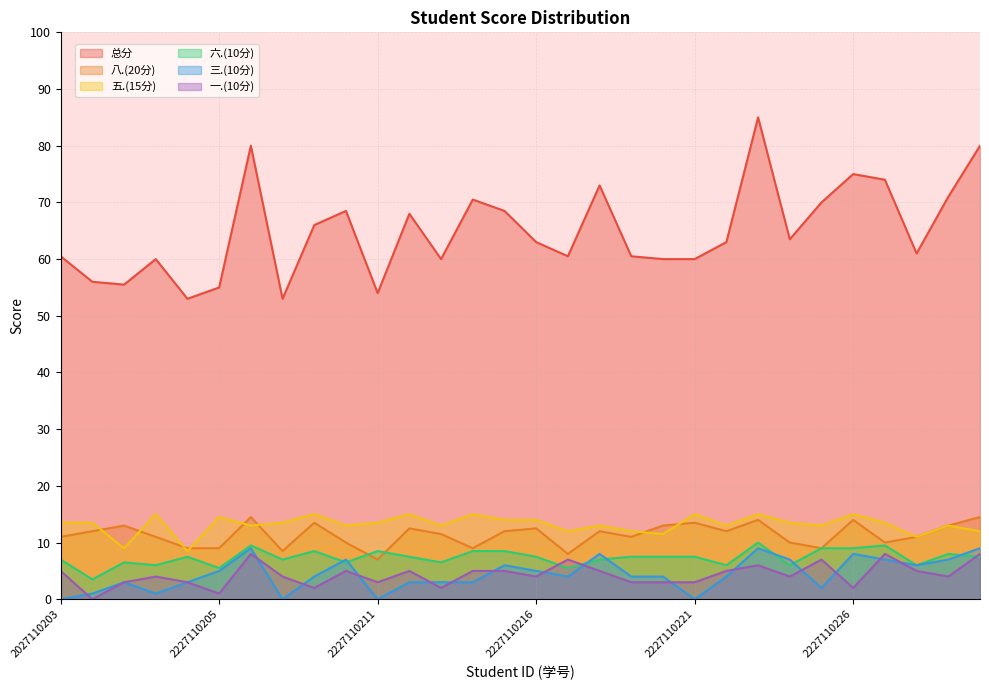

Reading left to right, list all the values displayed in this chart.

总分: 2027110203=60.5	2227110201=56.0	2227110202=55.5	2227110203=60.0	2227110204=53.0	2227110205=55.0	2227110207=80.0	2227110208=53.0	2227110209=66.0	2227110210=68.5	2227110211=54.0	2227110212=68.0	2227110213=60.0	2227110214=70.5	2227110215=68.5	2227110216=63.0	2227110217=60.5	2227110218=73.0	2227110219=60.5	2227110220=60.0	2227110221=60.0	2227110222=63.0	2227110223=85.0	2227110224=63.5	2227110225=70.0	2227110226=75.0	2227110227=74.0	2227110228=61.0	2227110229=71.0	2227110230=80.0
八.(20分): 2027110203=11.0	2227110201=12.0	2227110202=13.0	2227110203=11.0	2227110204=9.0	2227110205=9.0	2227110207=14.5	2227110208=8.5	2227110209=13.5	2227110210=10.0	2227110211=7.0	2227110212=12.5	2227110213=11.5	2227110214=9.0	2227110215=12.0	2227110216=12.5	2227110217=8.0	2227110218=12.0	2227110219=11.0	2227110220=13.0	2227110221=13.5	2227110222=12.0	2227110223=14.0	2227110224=10.0	2227110225=9.0	2227110226=14.0	2227110227=10.0	2227110228=11.0	2227110229=13.0	2227110230=14.5
五.(15分): 2027110203=13.5	2227110201=13.5	2227110202=9.0	2227110203=15.0	2227110204=8.5	2227110205=14.5	2227110207=13.0	2227110208=13.5	2227110209=15.0	2227110210=13.0	2227110211=13.5	2227110212=15.0	2227110213=13.0	2227110214=15.0	2227110215=14.0	2227110216=14.0	2227110217=12.0	2227110218=13.0	2227110219=12.0	2227110220=11.5	2227110221=15.0	2227110222=13.0	2227110223=15.0	2227110224=13.5	2227110225=13.0	2227110226=15.0	2227110227=13.5	2227110228=11.0	2227110229=13.0	2227110230=12.0
六.(10分): 2027110203=7.0	2227110201=3.5	2227110202=6.5	2227110203=6.0	2227110204=7.5	2227110205=5.5	2227110207=9.5	2227110208=7.0	2227110209=8.5	2227110210=6.5	2227110211=8.5	2227110212=7.5	2227110213=6.5	2227110214=8.5	2227110215=8.5	2227110216=7.5	2227110217=5.5	2227110218=7.0	2227110219=7.5	2227110220=7.5	2227110221=7.5	2227110222=6.0	2227110223=10.0	2227110224=6.0	2227110225=9.0	2227110226=9.0	2227110227=9.5	2227110228=6.0	2227110229=8.0	2227110230=7.5
三.(10分): 2027110203=0.0	2227110201=1.0	2227110202=3.0	2227110203=1.0	2227110204=3.0	2227110205=5.0	2227110207=9.0	2227110208=0.0	2227110209=4.0	2227110210=7.0	2227110211=0.0	2227110212=3.0	2227110213=3.0	2227110214=3.0	2227110215=6.0	2227110216=5.0	2227110217=4.0	2227110218=8.0	2227110219=4.0	2227110220=4.0	2227110221=0.0	2227110222=4.0	2227110223=9.0	2227110224=7.0	2227110225=2.0	2227110226=8.0	2227110227=7.0	2227110228=6.0	2227110229=7.0	2227110230=9.0
一.(10分): 2027110203=5.0	2227110201=0.0	2227110202=3.0	2227110203=4.0	2227110204=3.0	2227110205=1.0	2227110207=8.0	2227110208=4.0	2227110209=2.0	2227110210=5.0	2227110211=3.0	2227110212=5.0	2227110213=2.0	2227110214=5.0	2227110215=5.0	2227110216=4.0	2227110217=7.0	2227110218=5.0	2227110219=3.0	2227110220=3.0	2227110221=3.0	2227110222=5.0	2227110223=6.0	2227110224=4.0	2227110225=7.0	2227110226=2.0	2227110227=8.0	2227110228=5.0	2227110229=4.0	2227110230=8.0